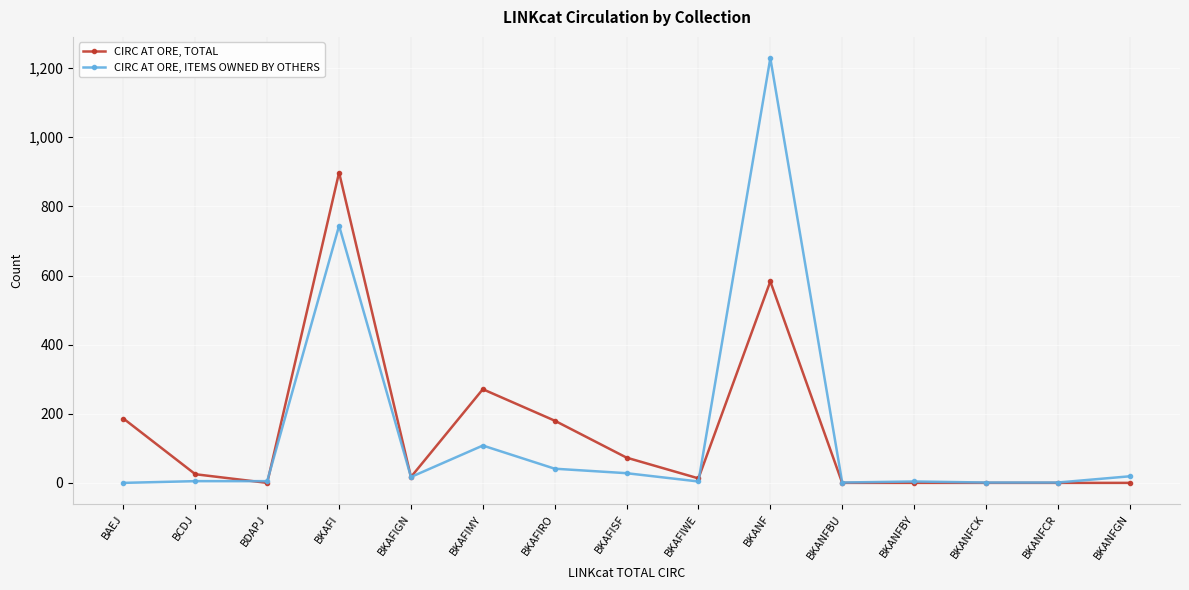

Which category has the highest value in the CIRC AT ORE, TOTAL series?

BKAFI